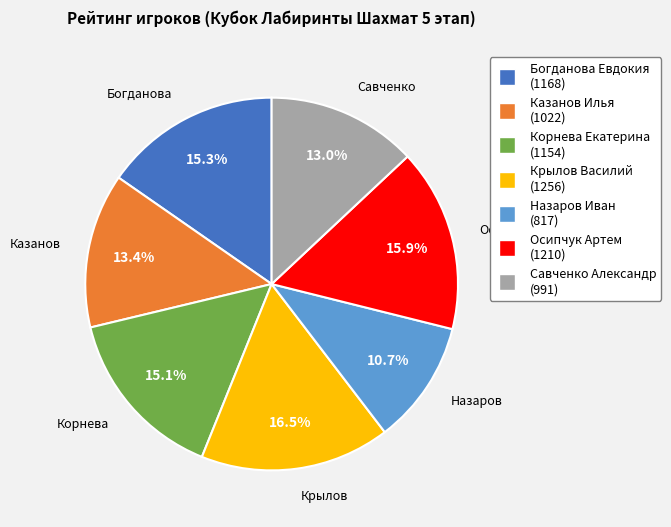

Do Крылов Василий and Корнева Екатерина together represent more than half of the pie?

No